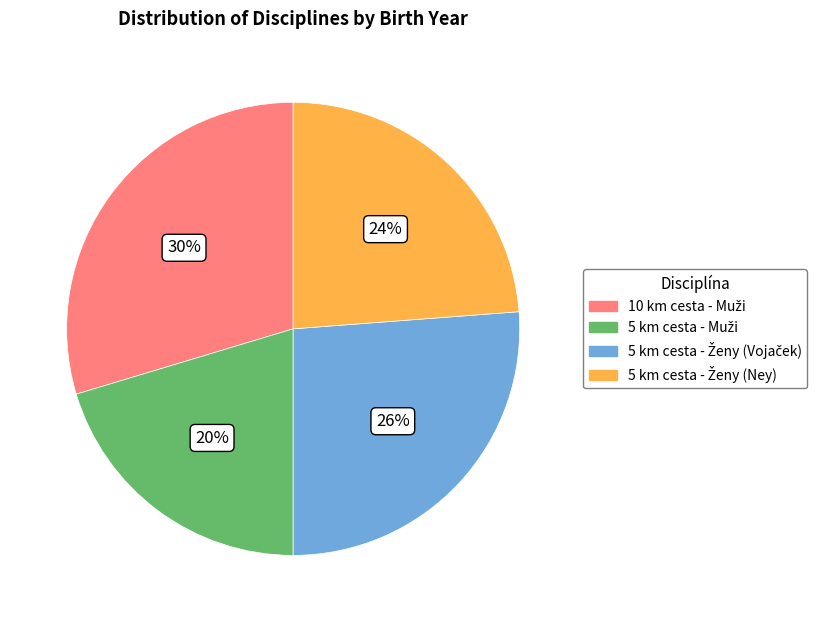

Does any single category account for the majority?

No